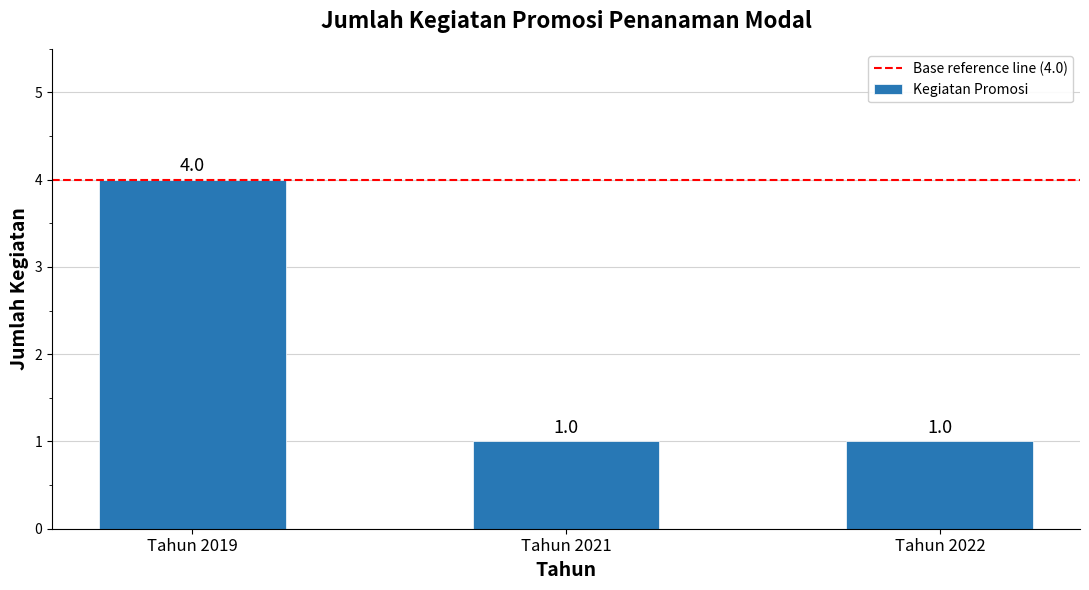

Does the chart contain any negative values?

No